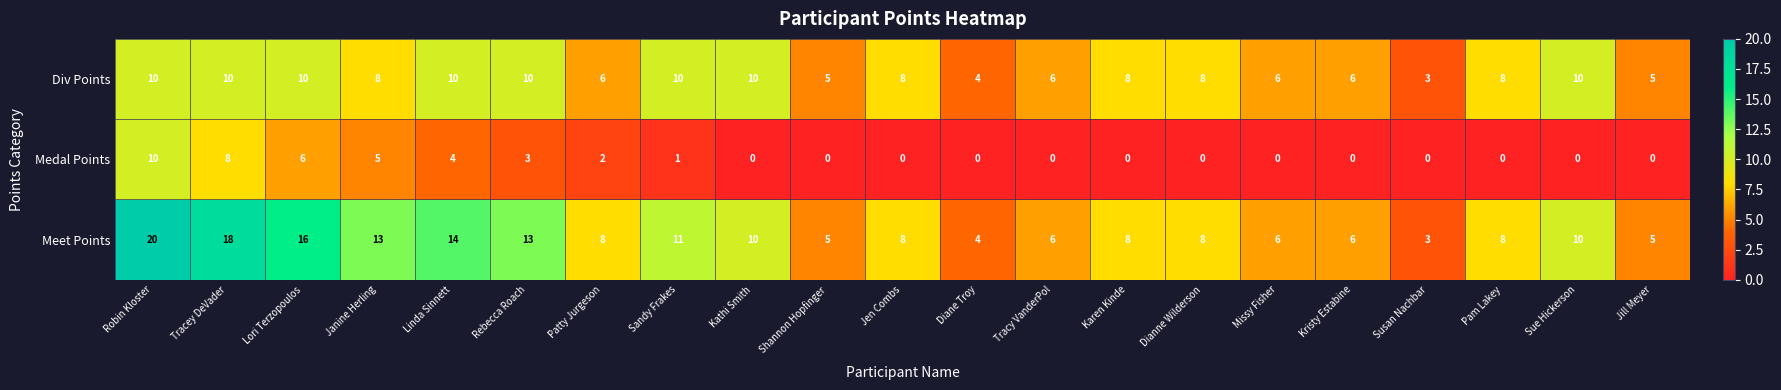

At which label does Div Points reach its minimum?

Susan Nachbar